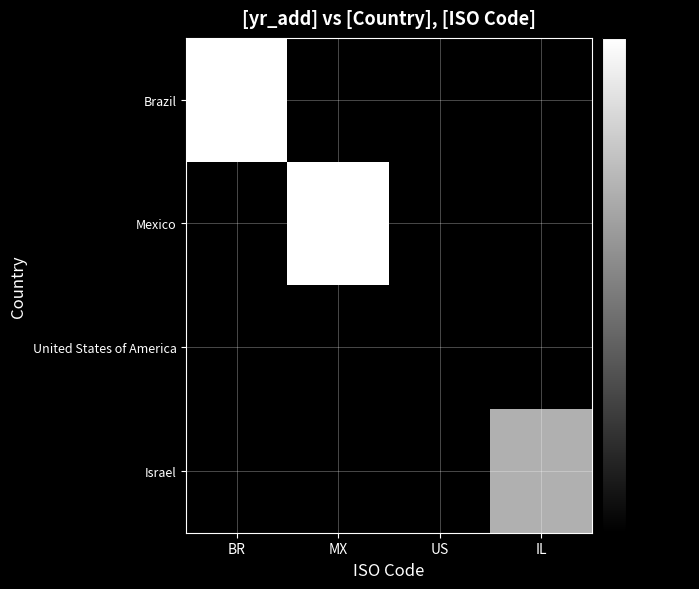

Is the value of Mexico at IL greater than the value of Brazil at US?

No